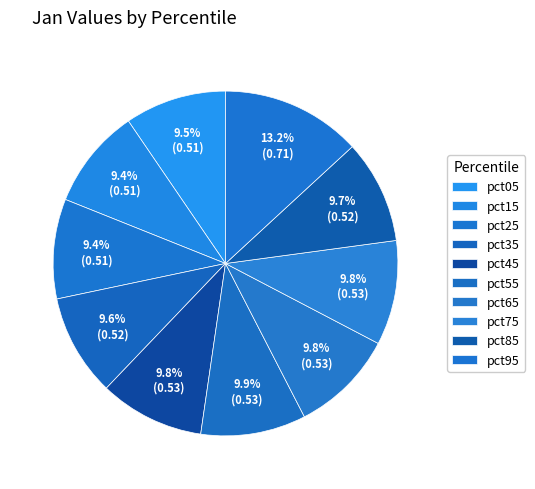

Does pct35 account for over 50% of the chart?

No